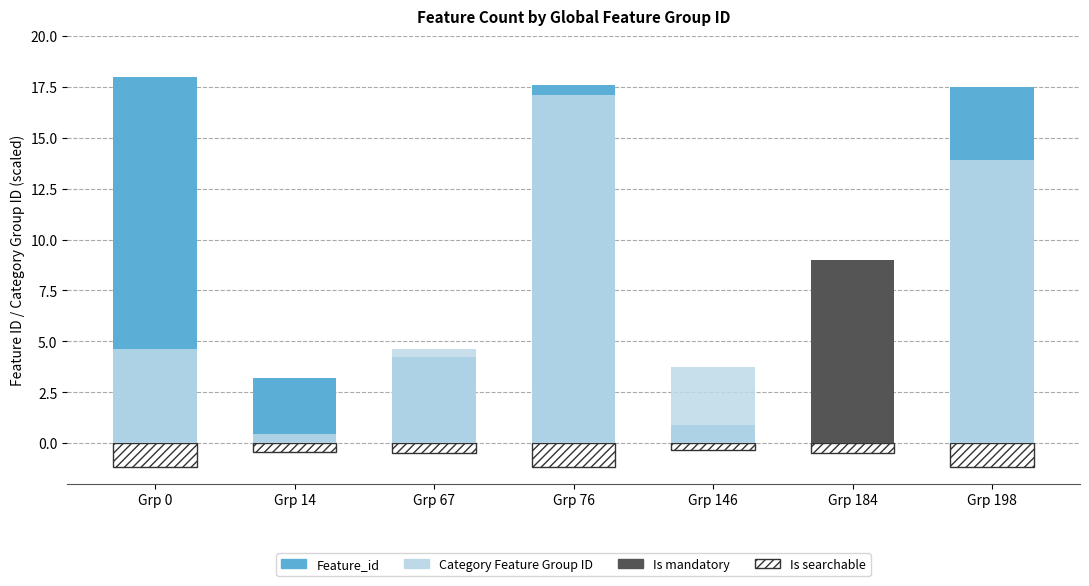

Is the value of Is mandatory at Grp 146 greater than the value of Feature_id at Grp 76?

No